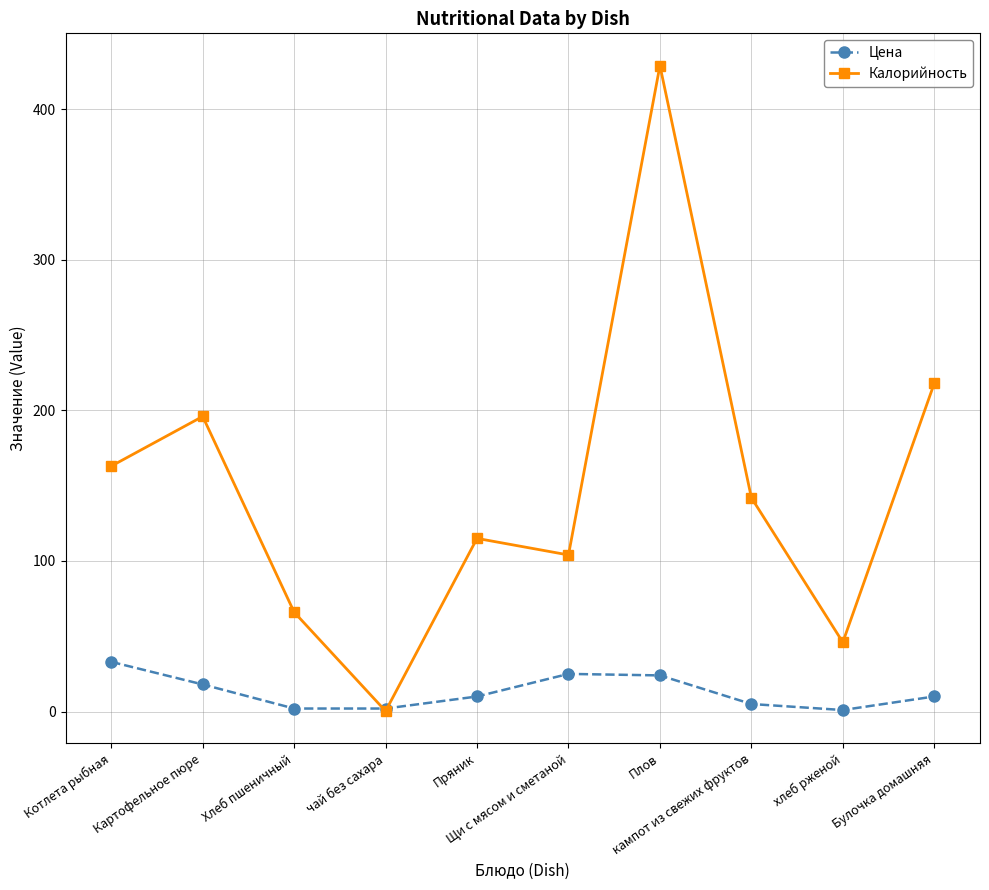

List the series in order of their peak value, lowest first.

Цена, Калорийность